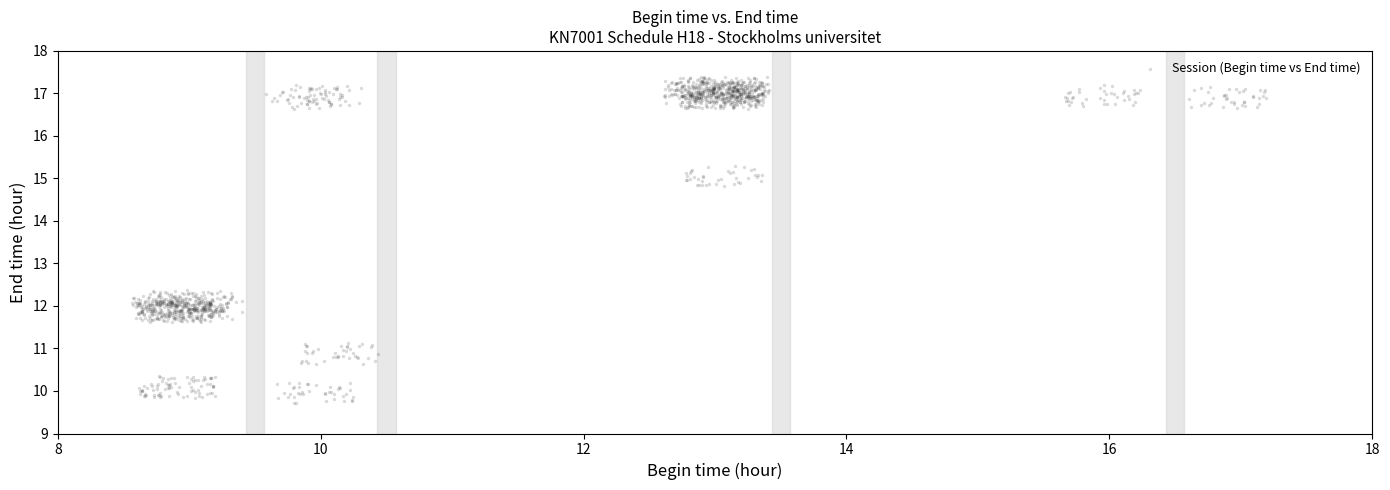

What is the range of Y values (max minus min)?

7.7